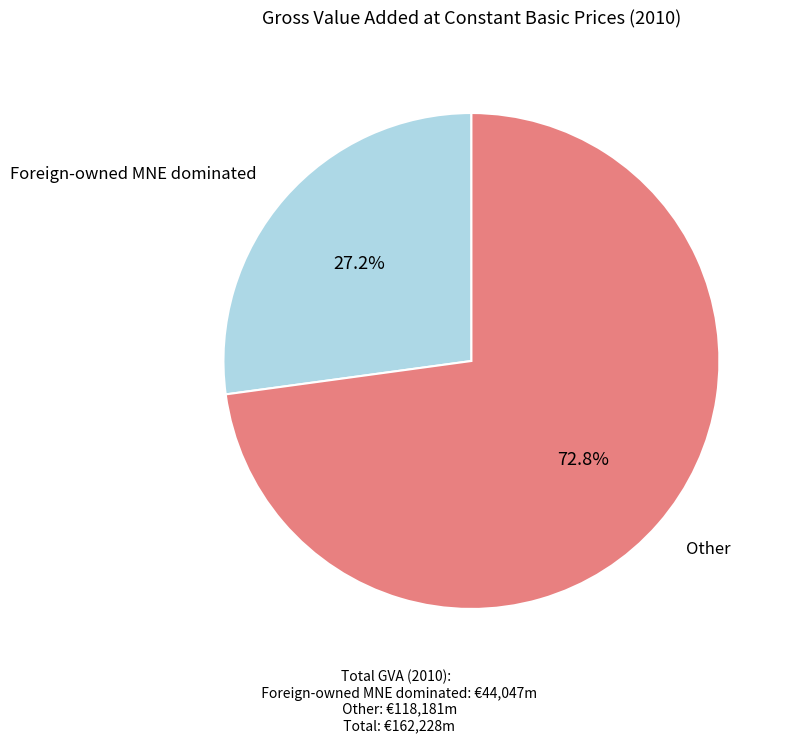

Does any single category account for the majority?

Yes